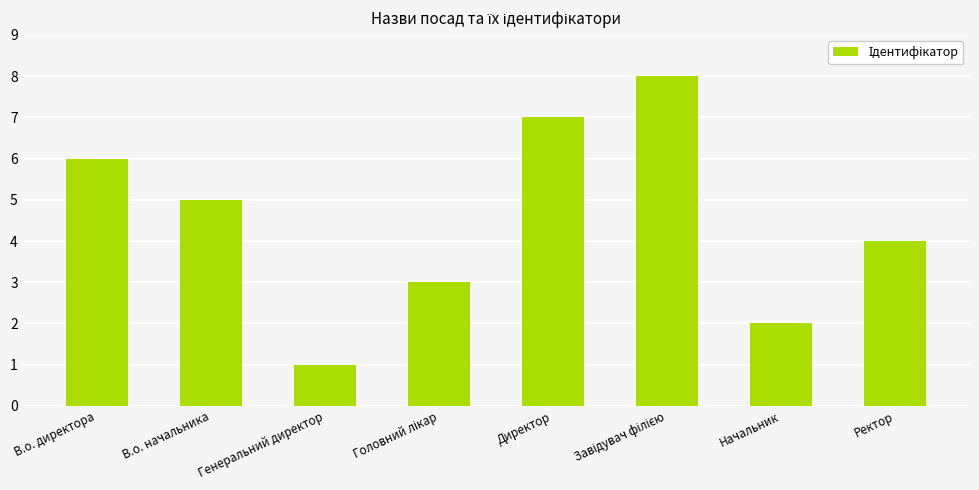

What is the difference between the values at В.о. начальника and Ректор?

1